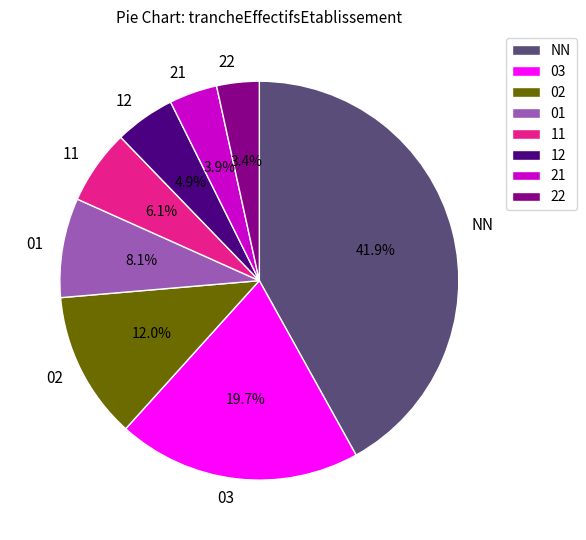

How many slices are in this pie chart?

8